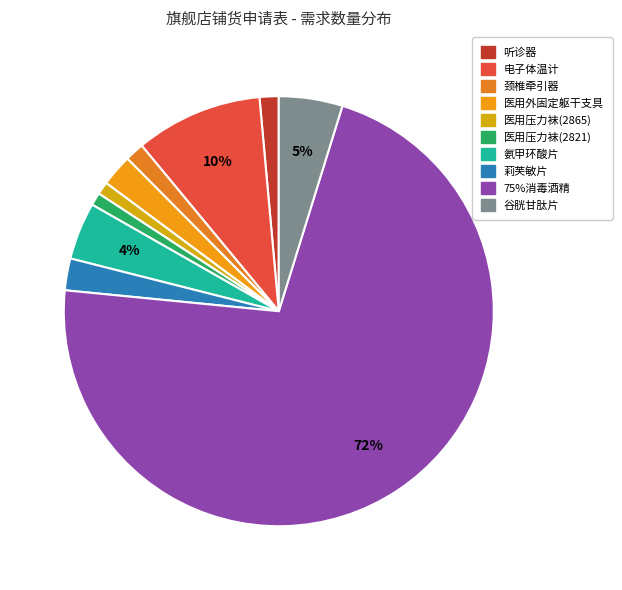

What is the majority slice?

75%消毒酒精